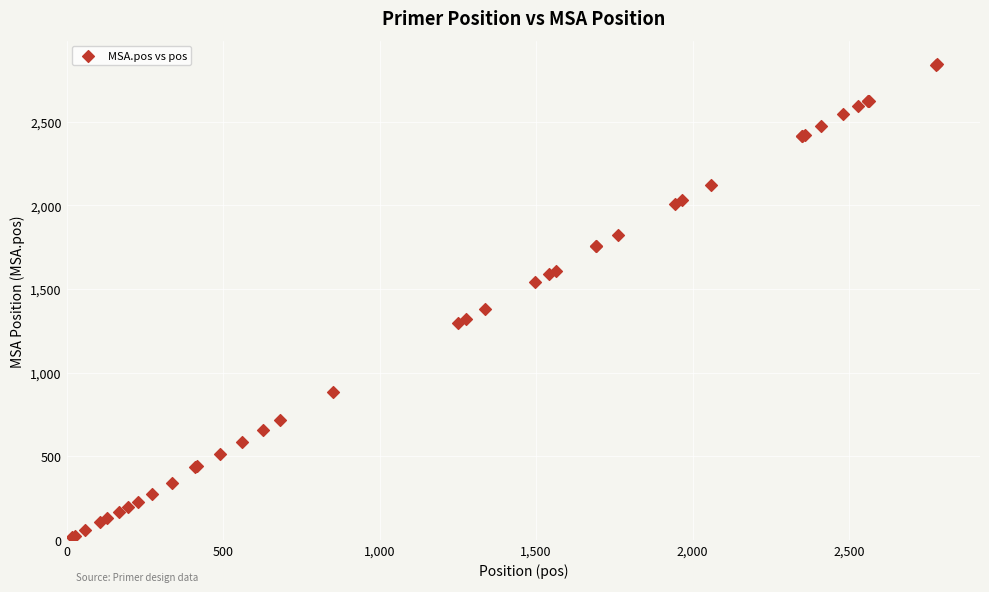

What Y value in the scatter plot is closest to 1431?

1384